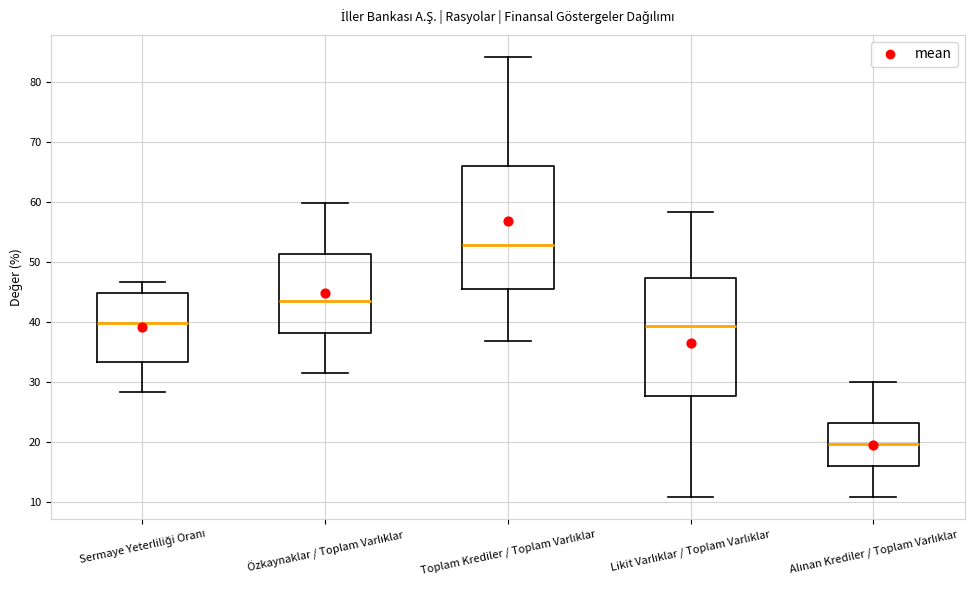

Reading left to right, read every box against the y-axis: the position of its median line, the range the box covers, and the ends of its whiskers. The values are not printed on the chart, so give them approximately, as read against the axis.

Sermaye Yeterliliği Oranı: median 40, box 33 to 45, whiskers 28 to 47
Özkaynaklar / Toplam Varlıklar: median 44, box 38 to 51, whiskers 32 to 60
Toplam Krediler / Toplam Varlıklar: median 53, box 46 to 66, whiskers 37 to 84
Likit Varlıklar / Toplam Varlıklar: median 39, box 28 to 47, whiskers 11 to 58
Alınan Krediler / Toplam Varlıklar: median 20, box 16 to 23, whiskers 11 to 30